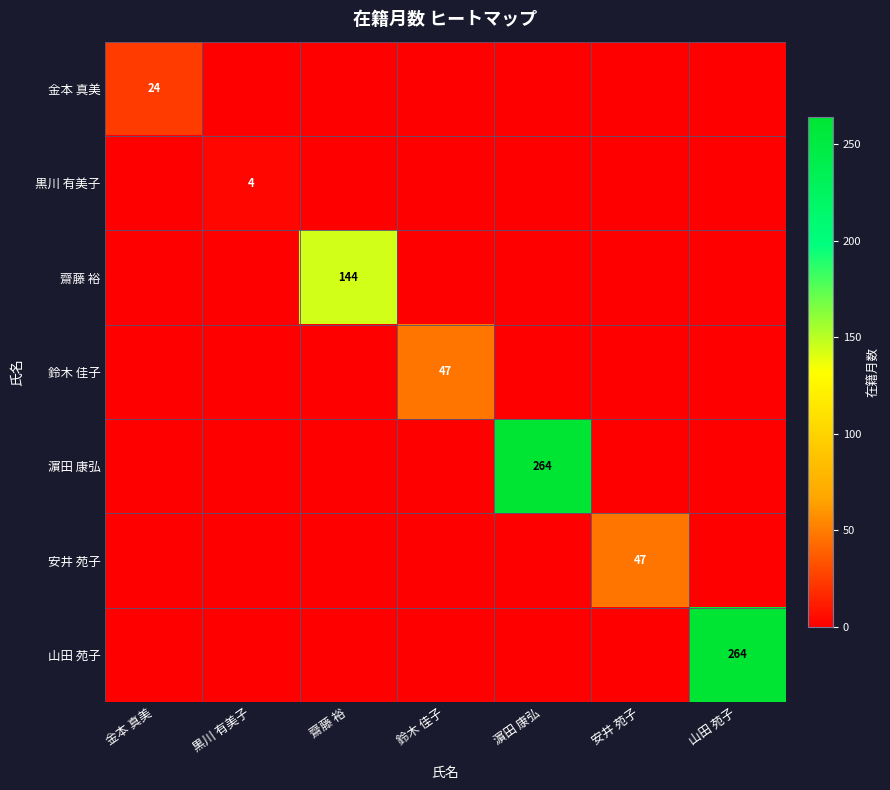

True or false: 金本 真美 has a value of 24 at 金本 真美.

True